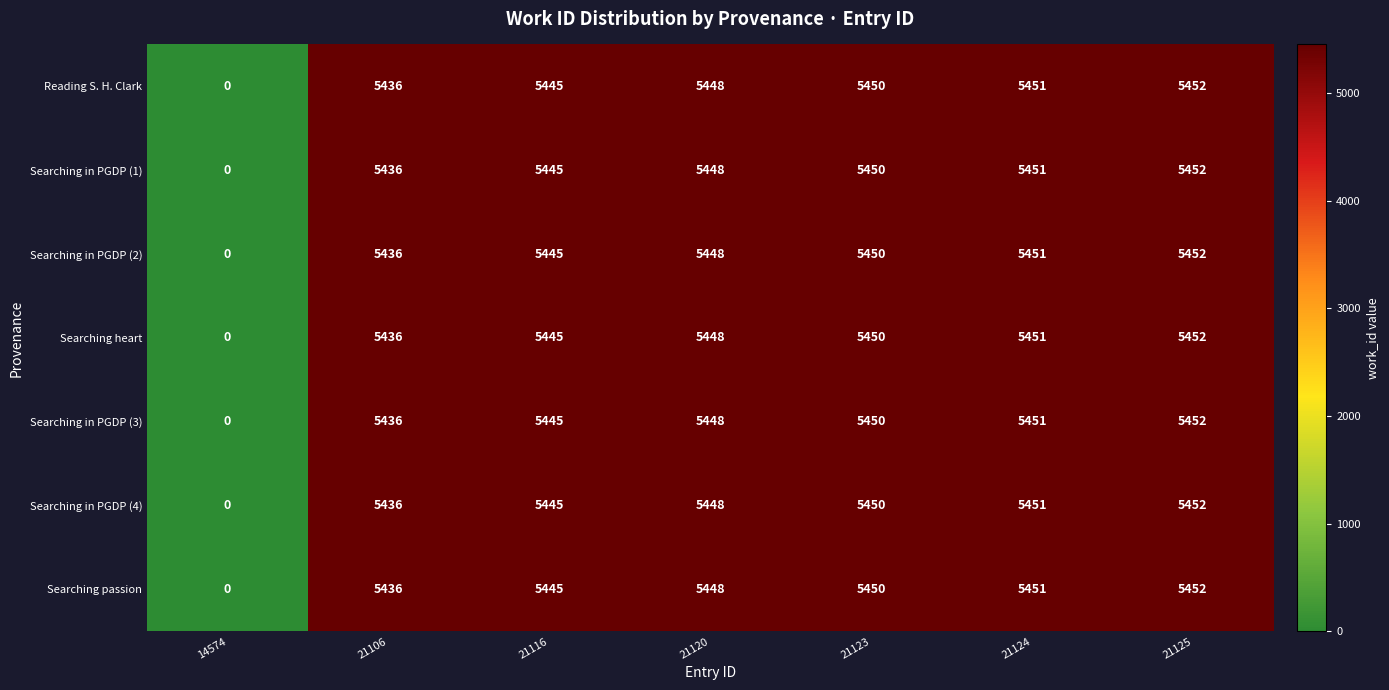

What is the difference between the maximum and minimum values in the Searching in PGDP (4) series?

5452